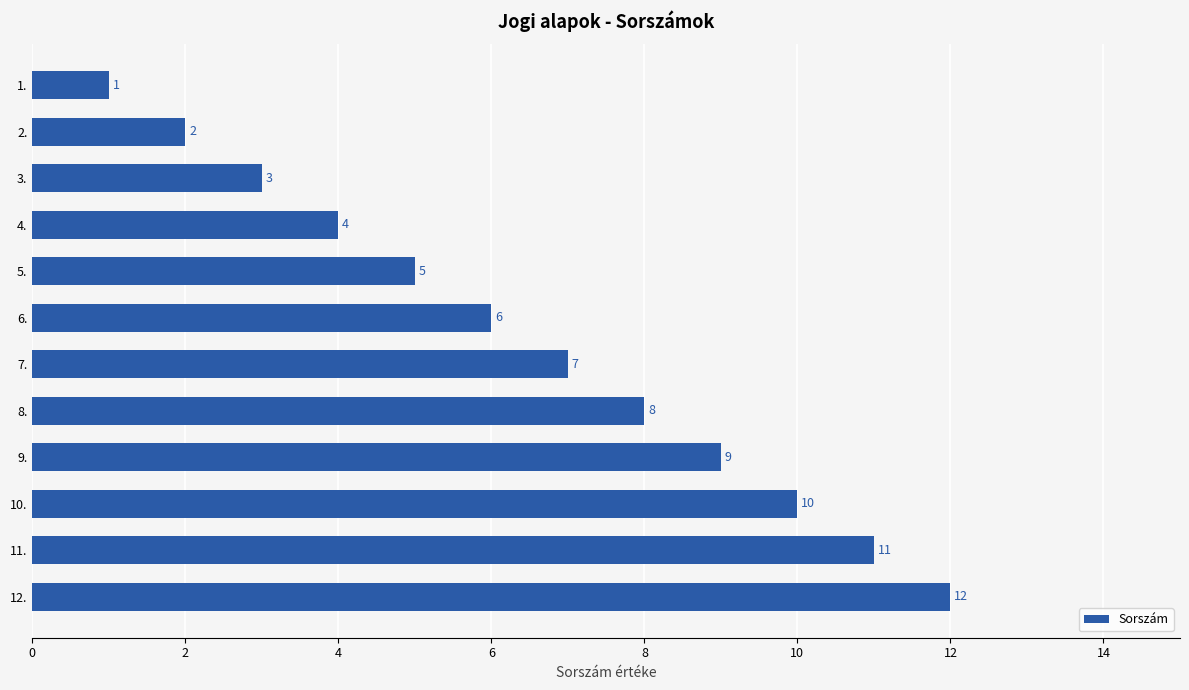

The value at 1. is 0. True or false?

False